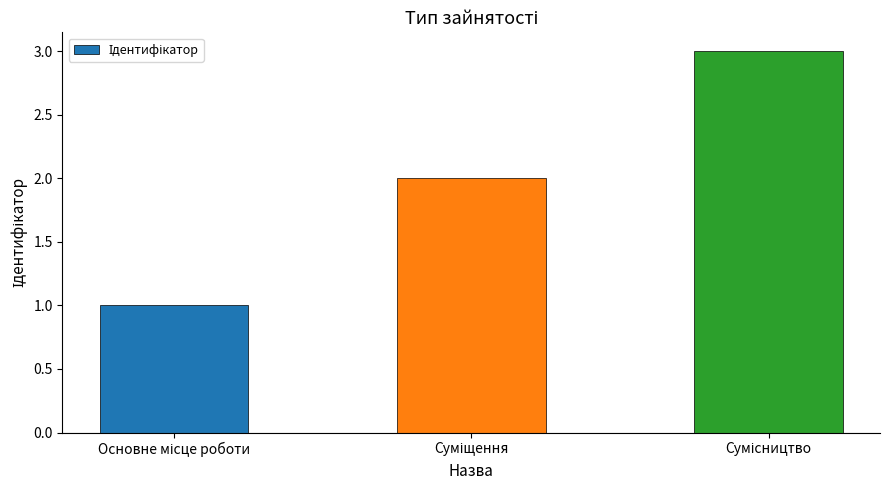

What is the sum of all values?

6